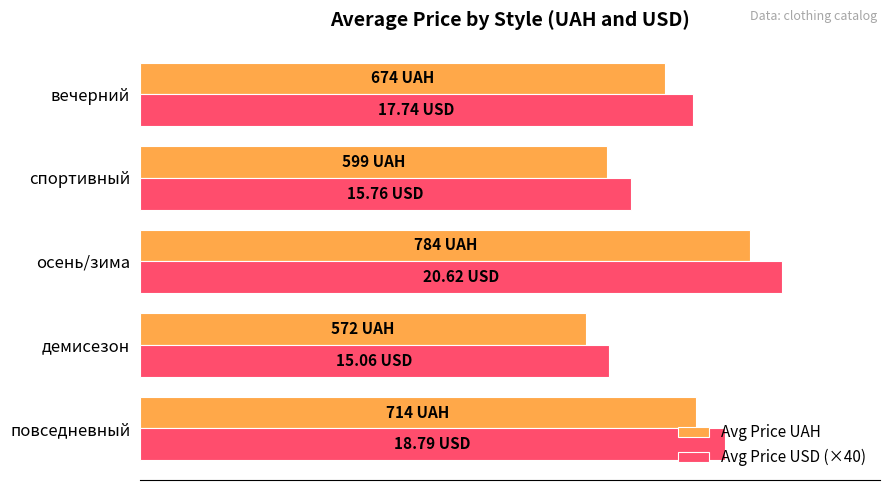

What is the value of the Avg Price USD (×40) bar at the 2nd from the left?

602.4